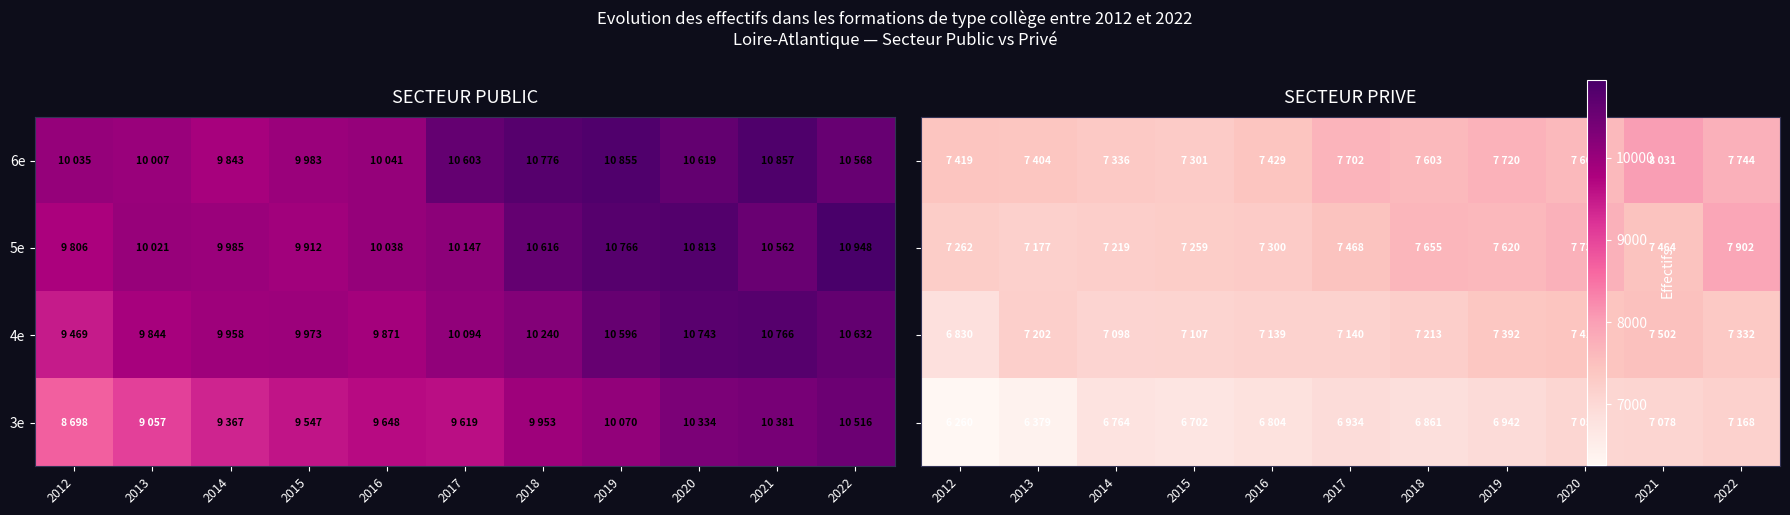

How many data points in 6e are less than 7603?

5